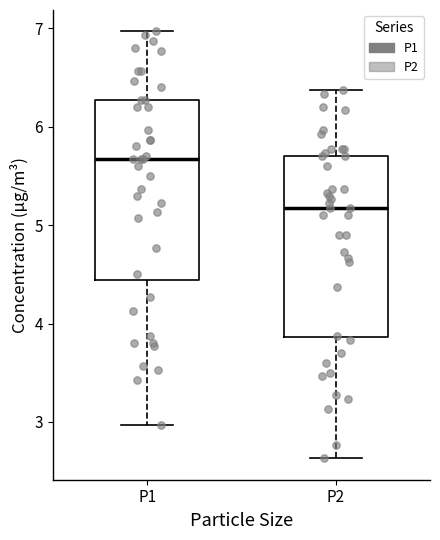

Reading left to right, transcribe this box plot: for each box, give where its median line is, the range the box spans, and where its two whiskers end, as read against the y-axis. The values are not printed on the chart, so give them approximately, as read against the axis.

P1: median 5.7, box 4.4 to 6.3, whiskers 3.0 to 7.0
P2: median 5.2, box 3.9 to 5.7, whiskers 2.6 to 6.4